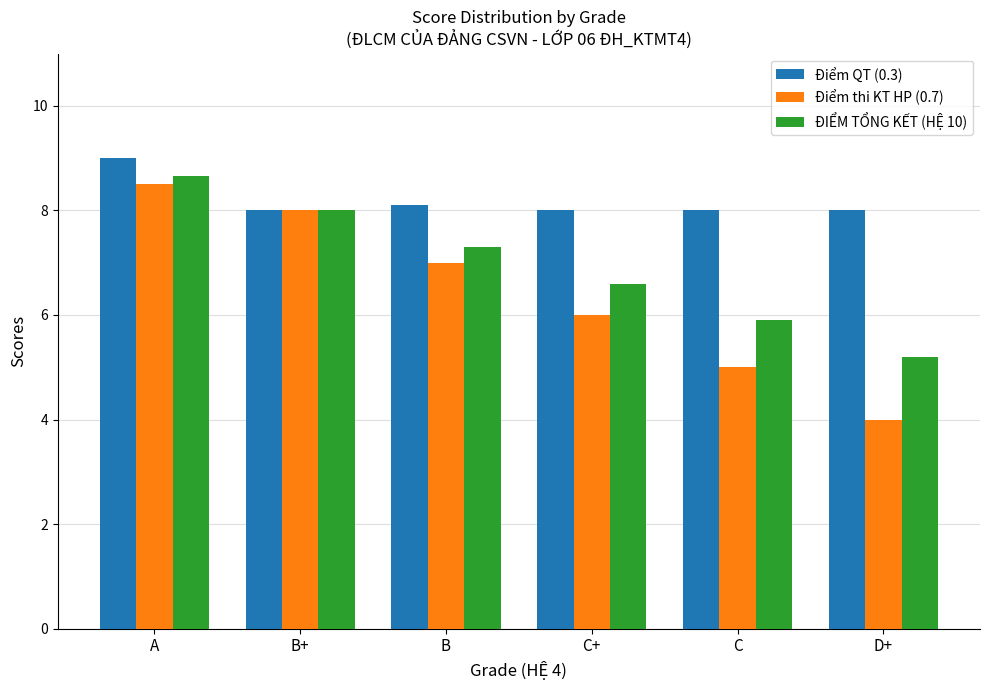

What is the label of the 3rd bar from the left?

B